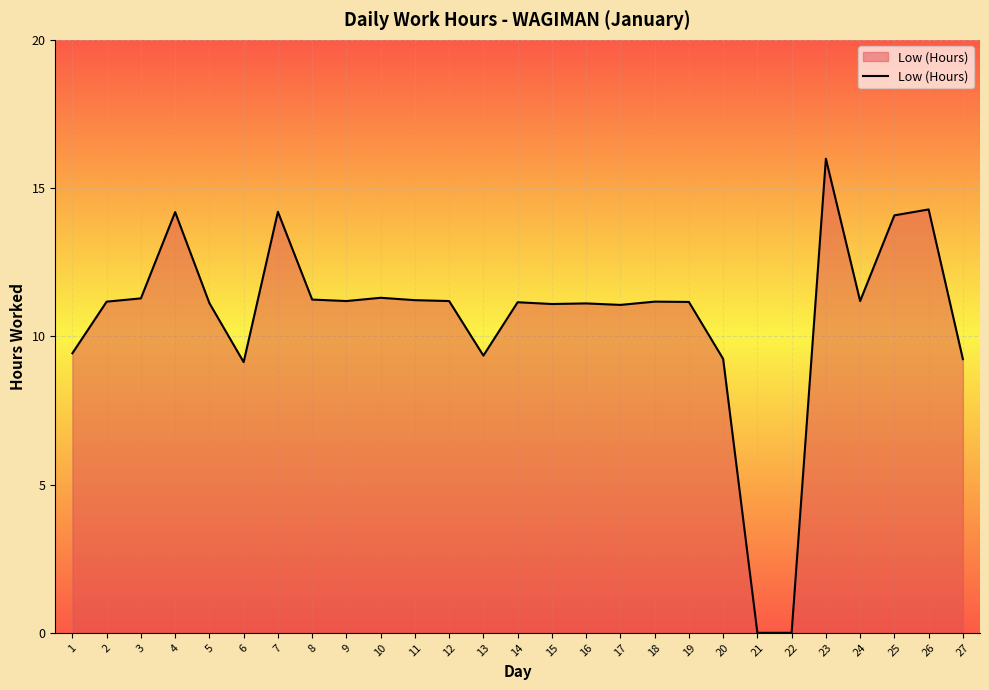

What is the change in value from 5 to 20?

-1.9